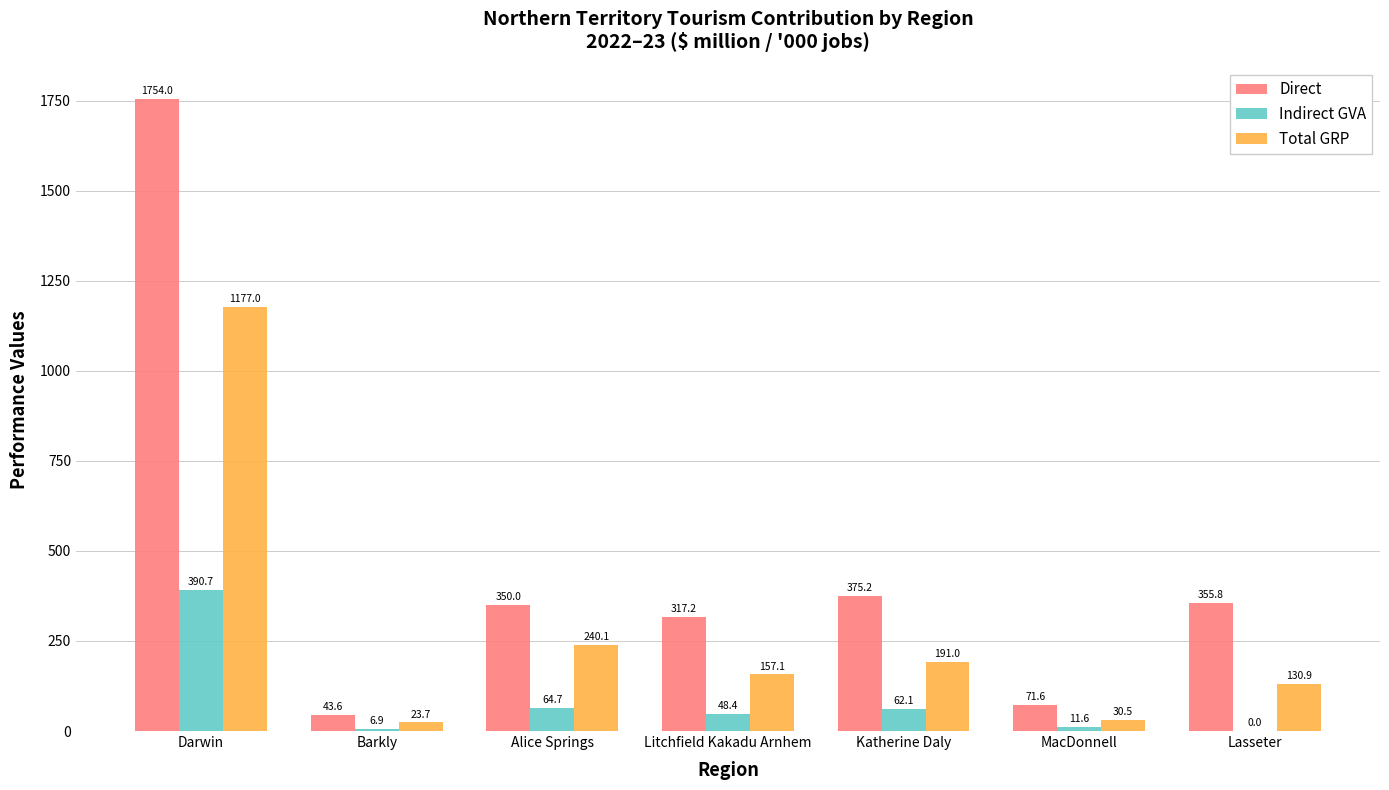

Are the bars grouped side by side (vs. stacked)?

Yes